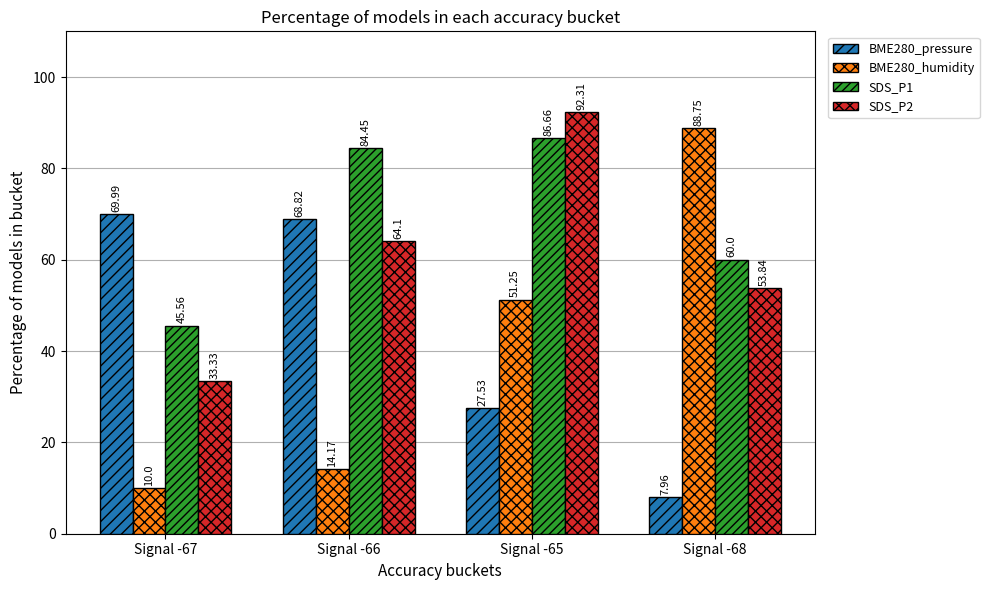

What is the difference between the highest and lowest values at Signal -66?

70.3